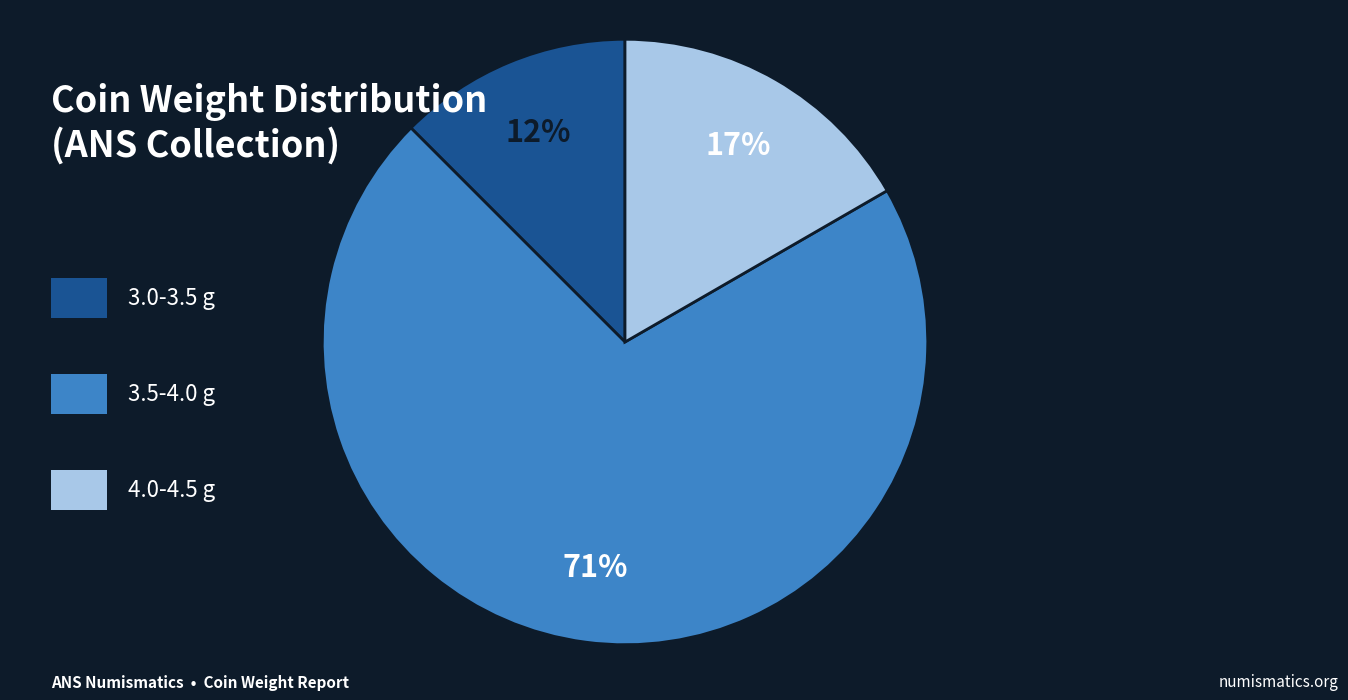

Does any single category account for the majority?

Yes